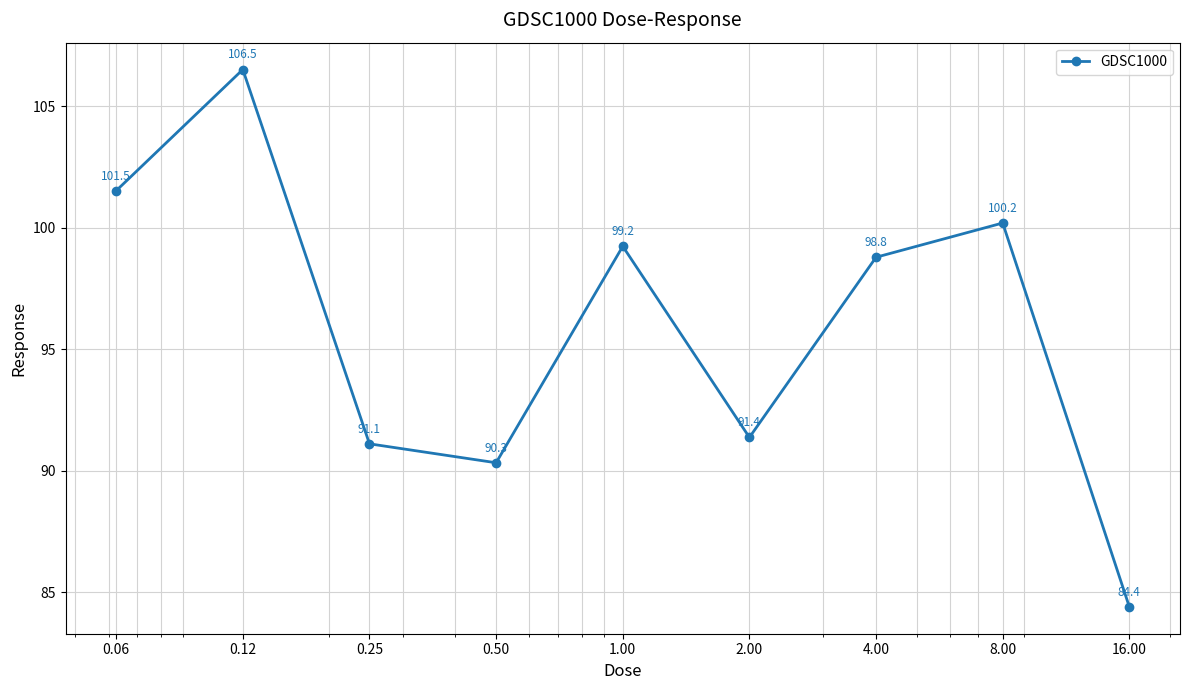

What is the average value?

95.9